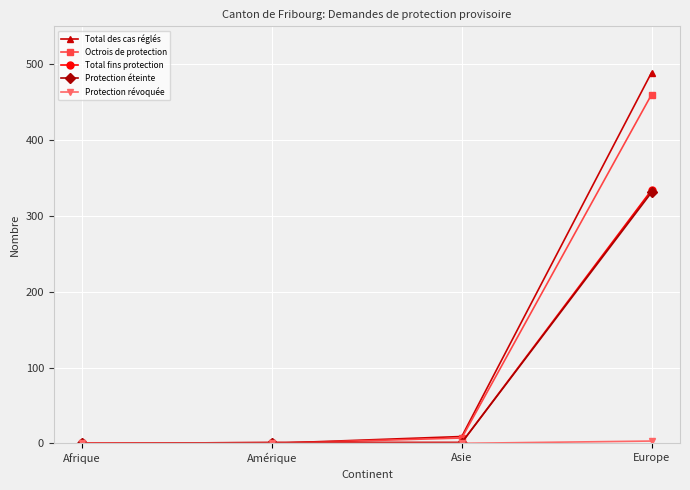

How many data points does each series have?

4